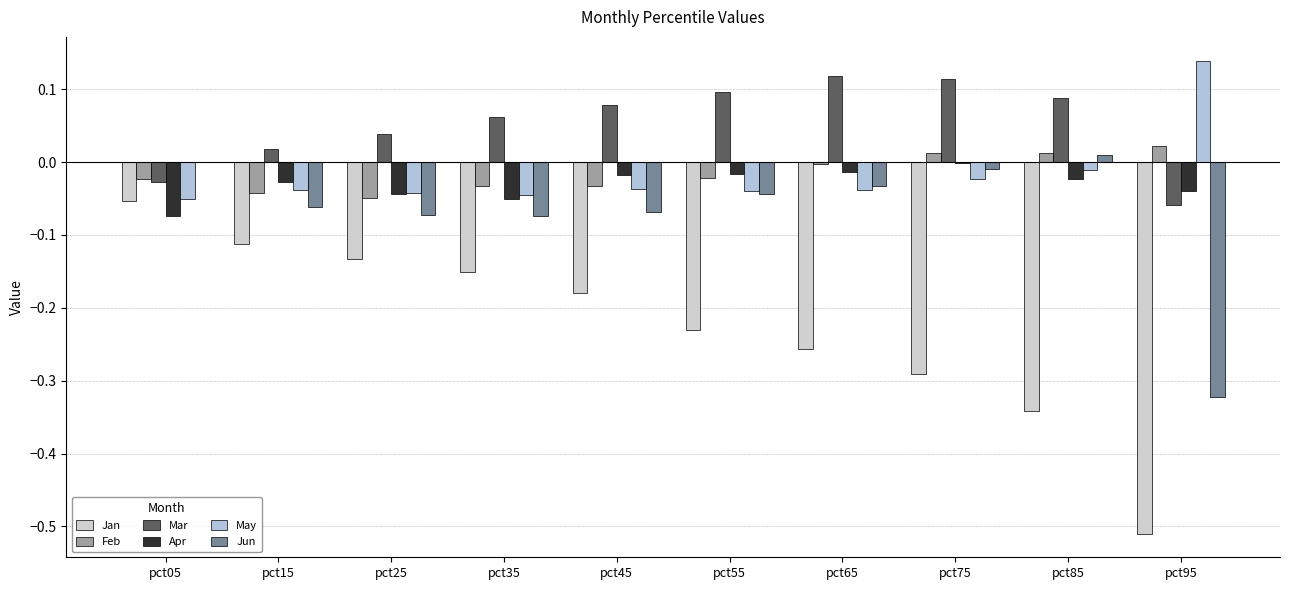

What is the difference between the maximum and minimum values in the Mar series?

0.2